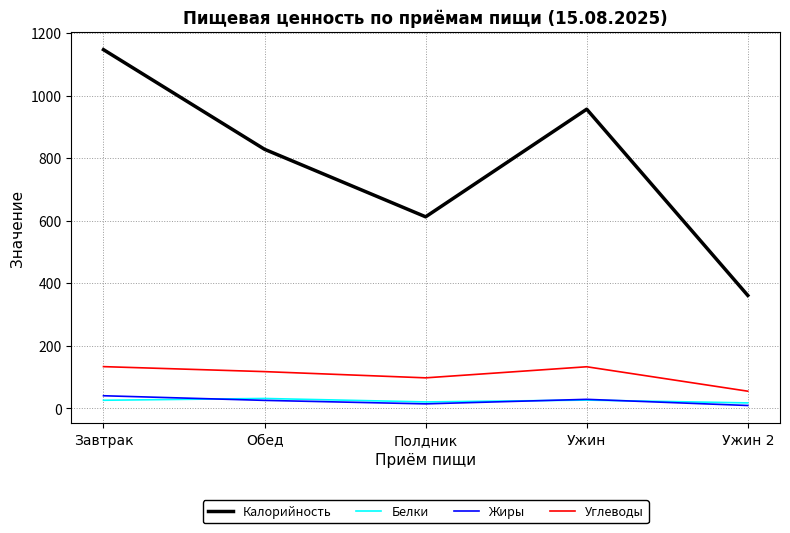

Is it true that Калорийность equals 614.2 at Завтрак?

False